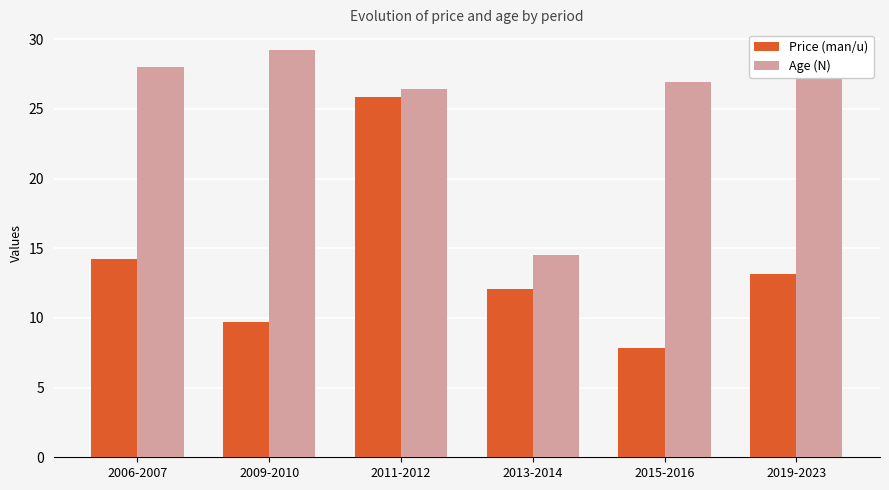

Are the bars grouped side by side (vs. stacked)?

Yes